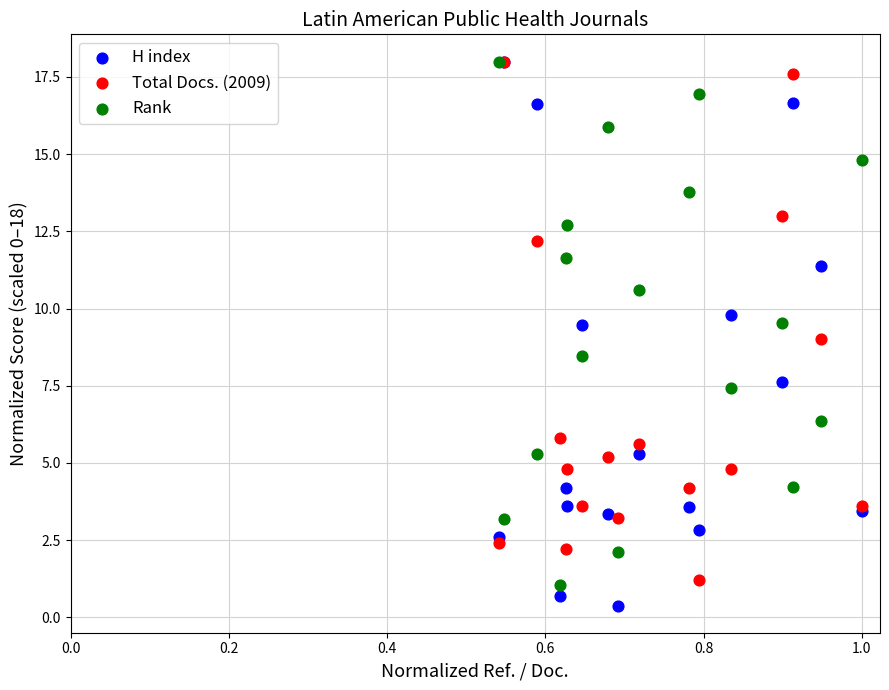

What are all the series names shown in the legend?

H index, Total Docs. (2009), Rank